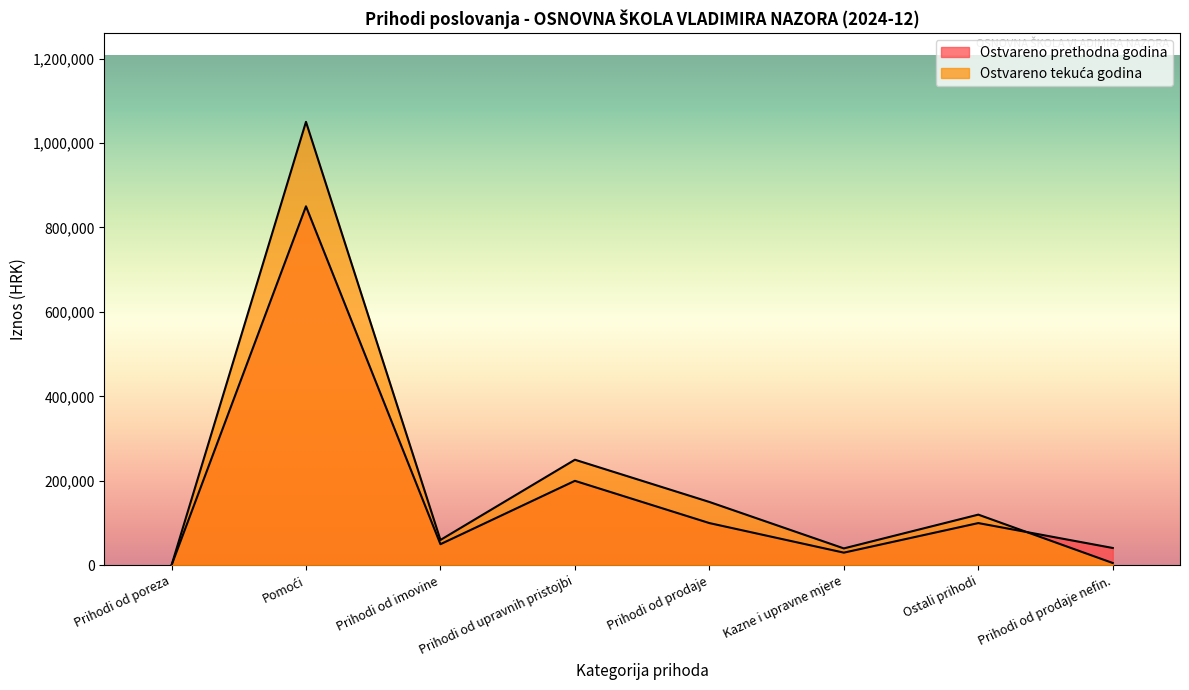

What is the sum of all Ostvareno u izvještajnom razdoblju prethodne values?

1371029.6